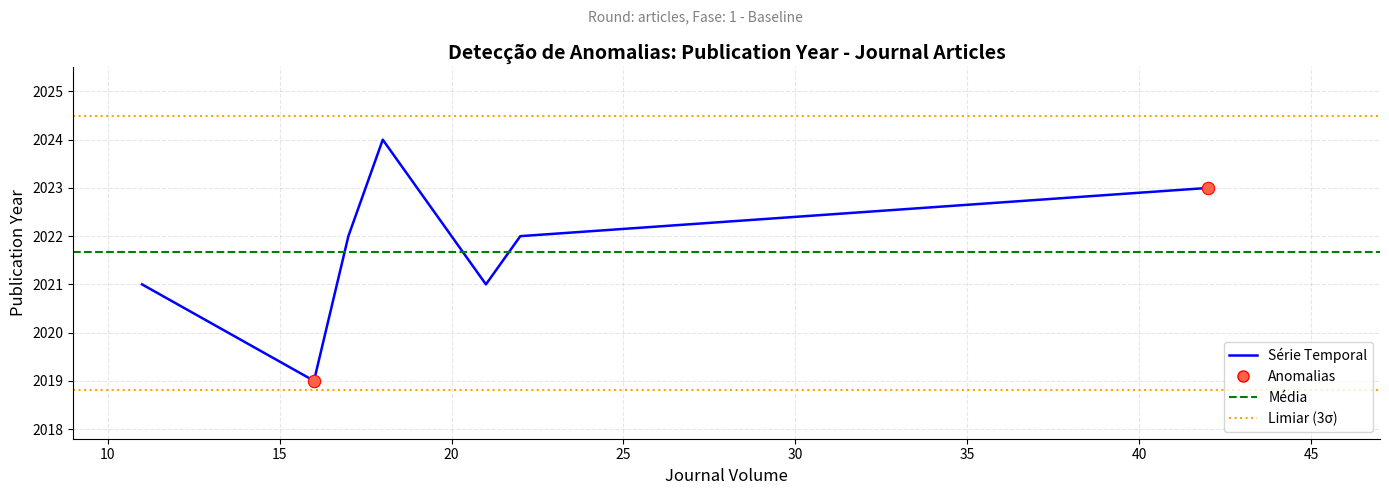

Approximately how many times larger is the value at 16 compared to 42?

1.0